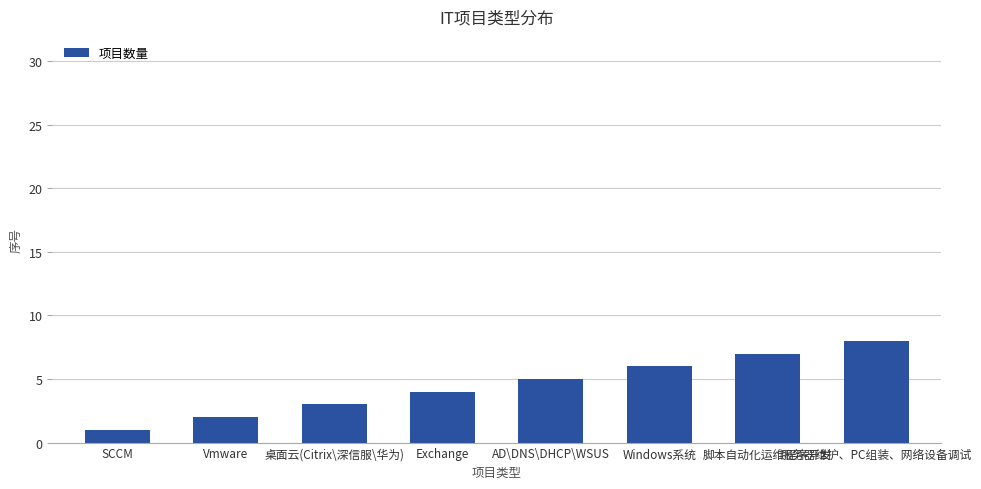

What is the minimum value shown in the chart?

1